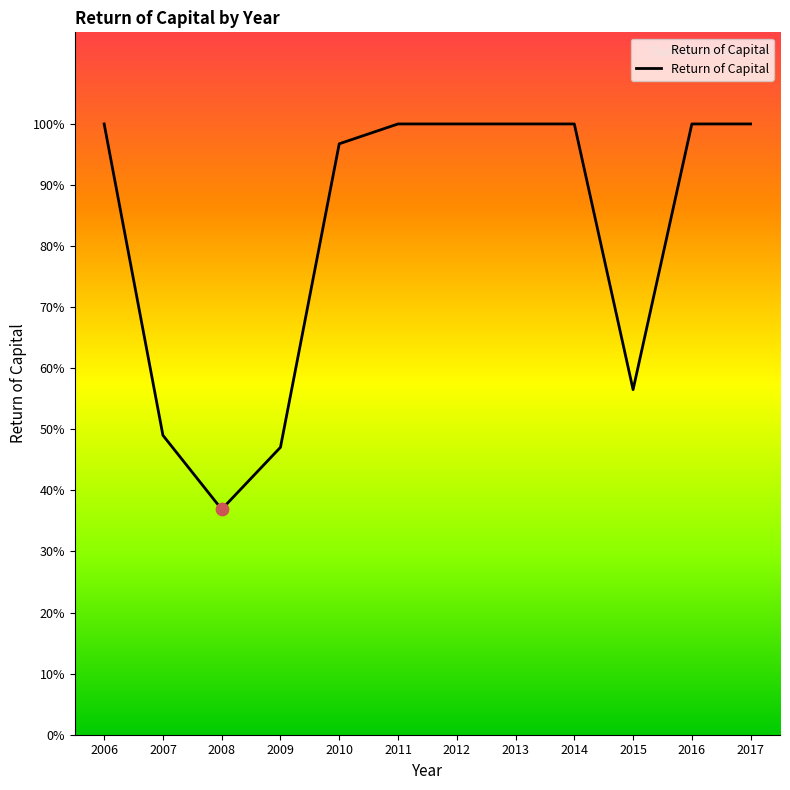

Between 2011 and 2017, which is larger?

2011